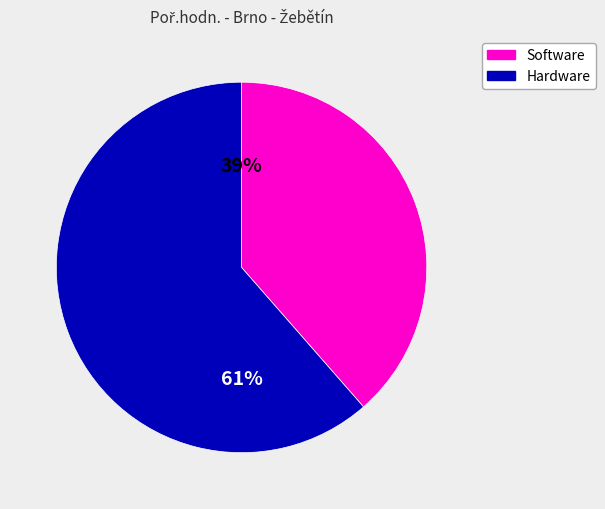

Which slice is the largest?

Hardware